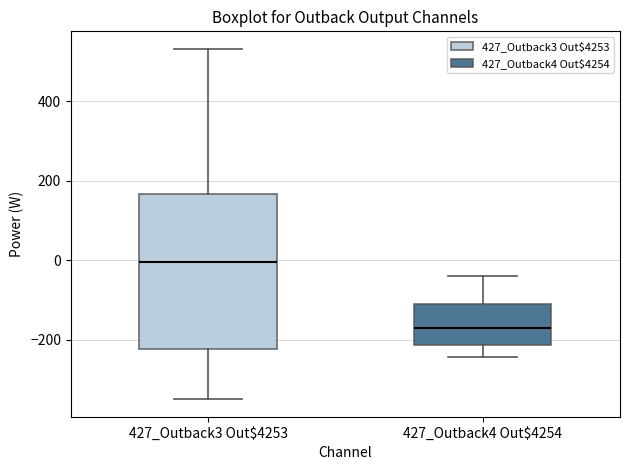

Reading left to right, read every box against the y-axis: the position of its median line, the range the box covers, and the ends of its whiskers. The values are not printed on the chart, so give them approximately, as read against the axis.

427_Outback3 Out$4253: median 0, box -220 to 160, whiskers -360 to 540
427_Outback4 Out$4254: median -180, box -220 to -120, whiskers -240 to -40